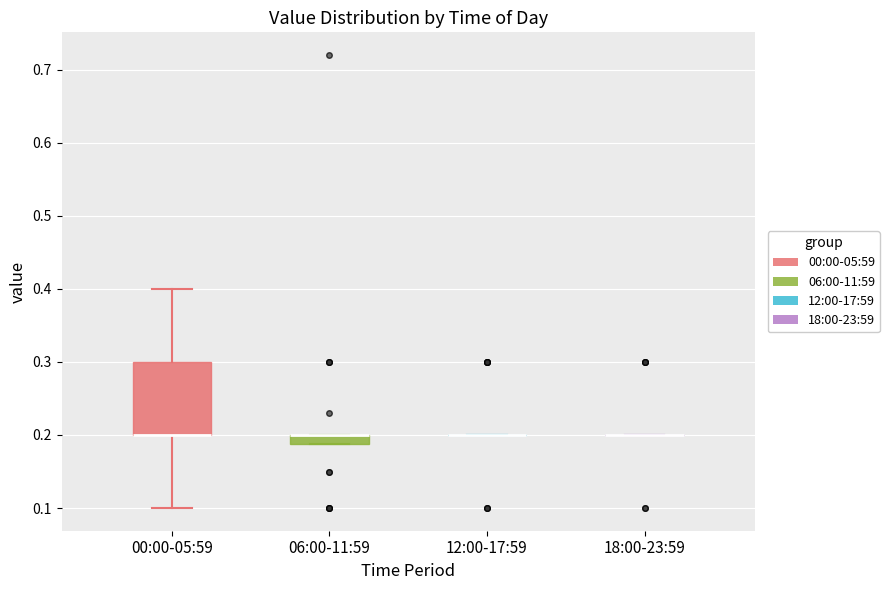

Where is the upper edge of the box for 06:00-11:59 on the y-axis? The values are not printed on the chart, so give them approximately, as read against the axis.

0.20